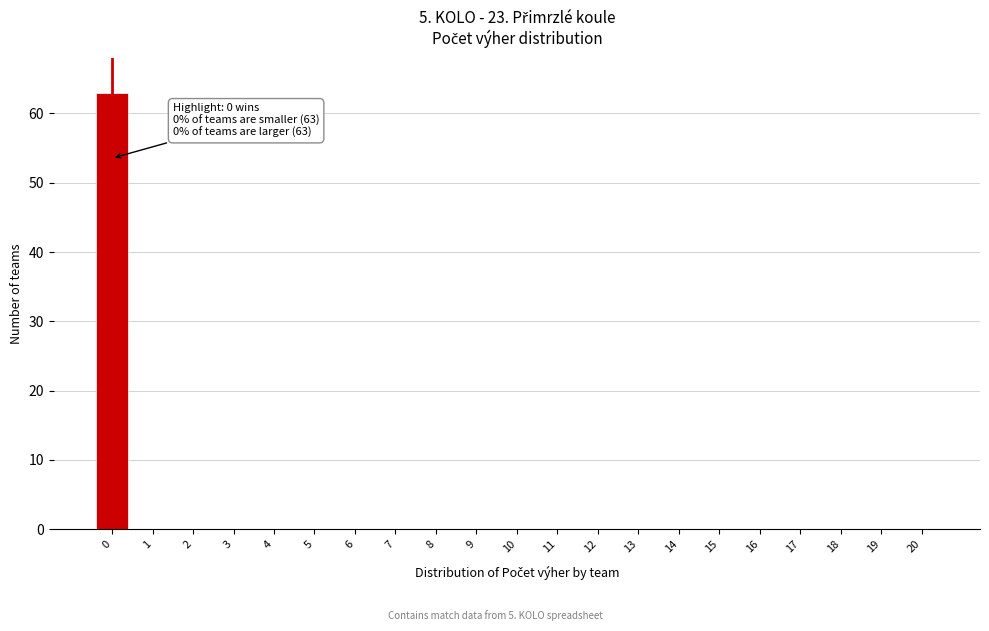

Reading right to left, list all the values displayed in this chart.

20=0	19=0	18=0	17=0	16=0	15=0	14=0	13=0	12=0	11=0	10=0	9=0	8=0	7=0	6=0	5=0	4=0	3=0	2=0	1=0	0=63